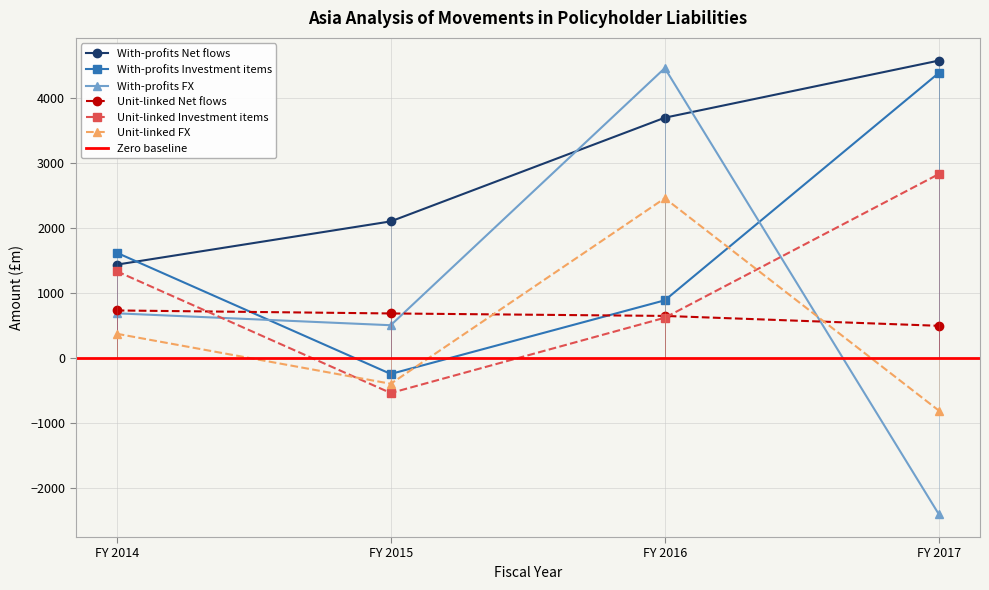

Which category has the highest value in the Unit-linked FX series?

FY 2016